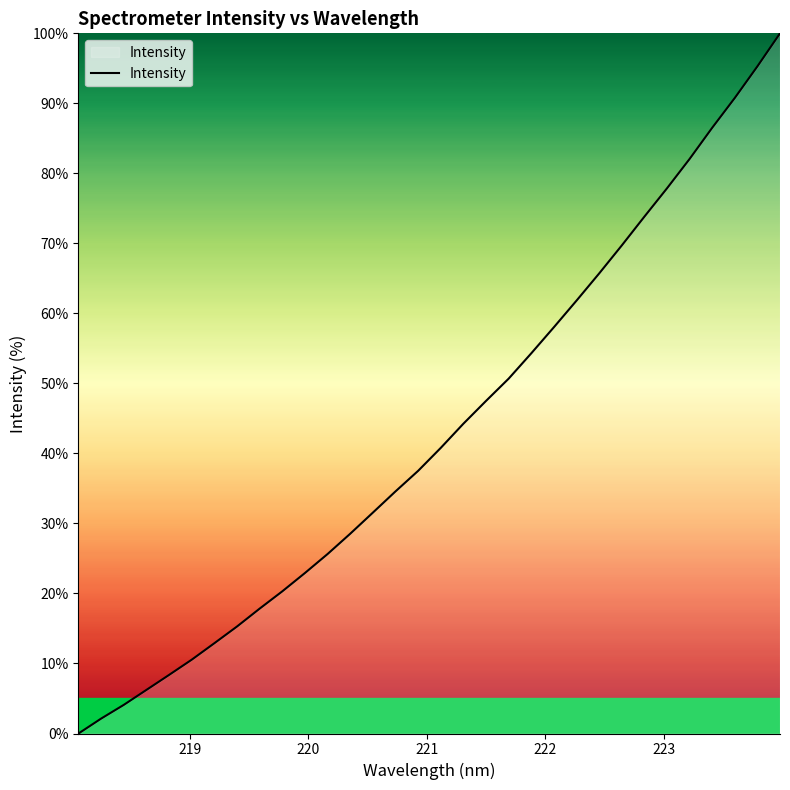

What is the maximum value shown in the chart?

100.0